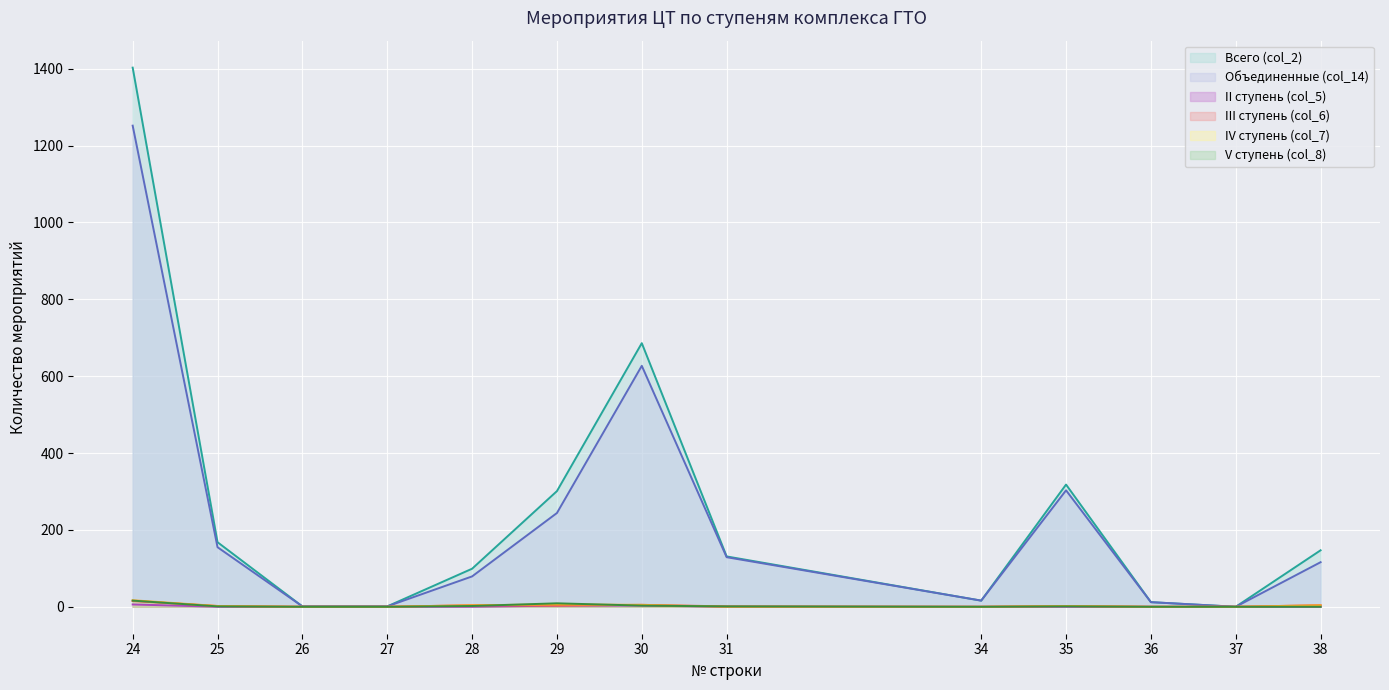

Where is the first local maximum for V ступень (col_8)?

29